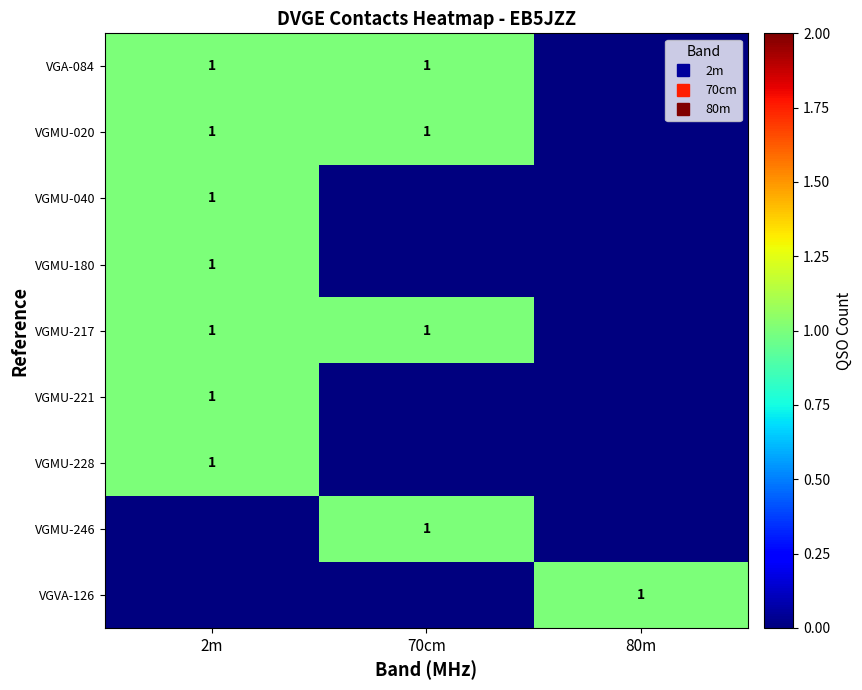

What is the sum of all VGMU-217 values?

2